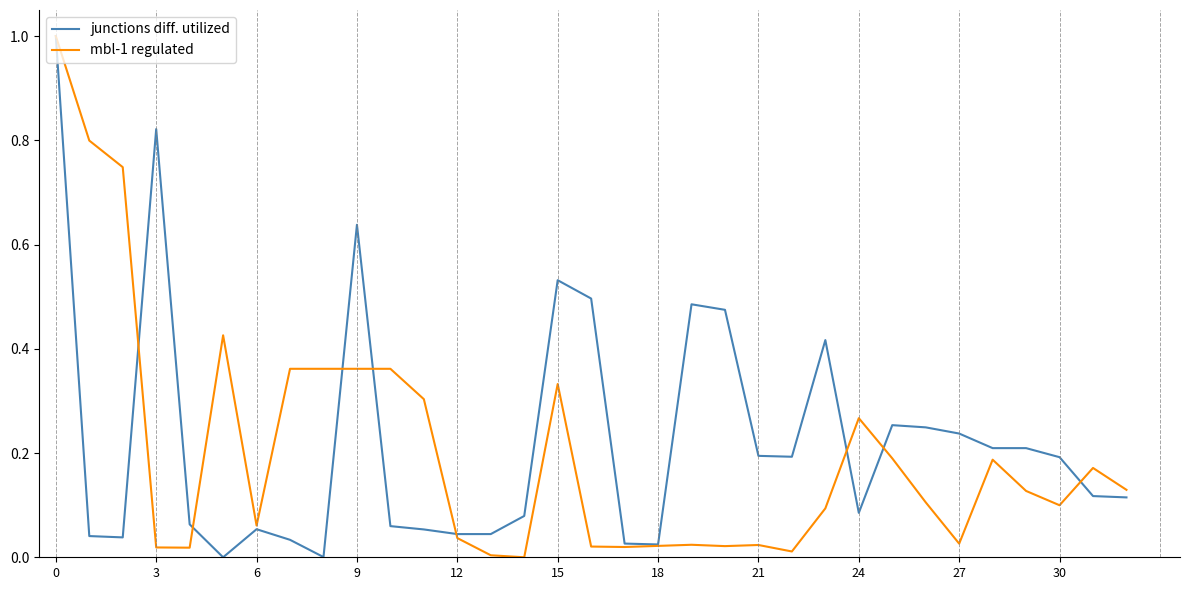

What is the highest value of the junctions diff. utilized series?

1.0